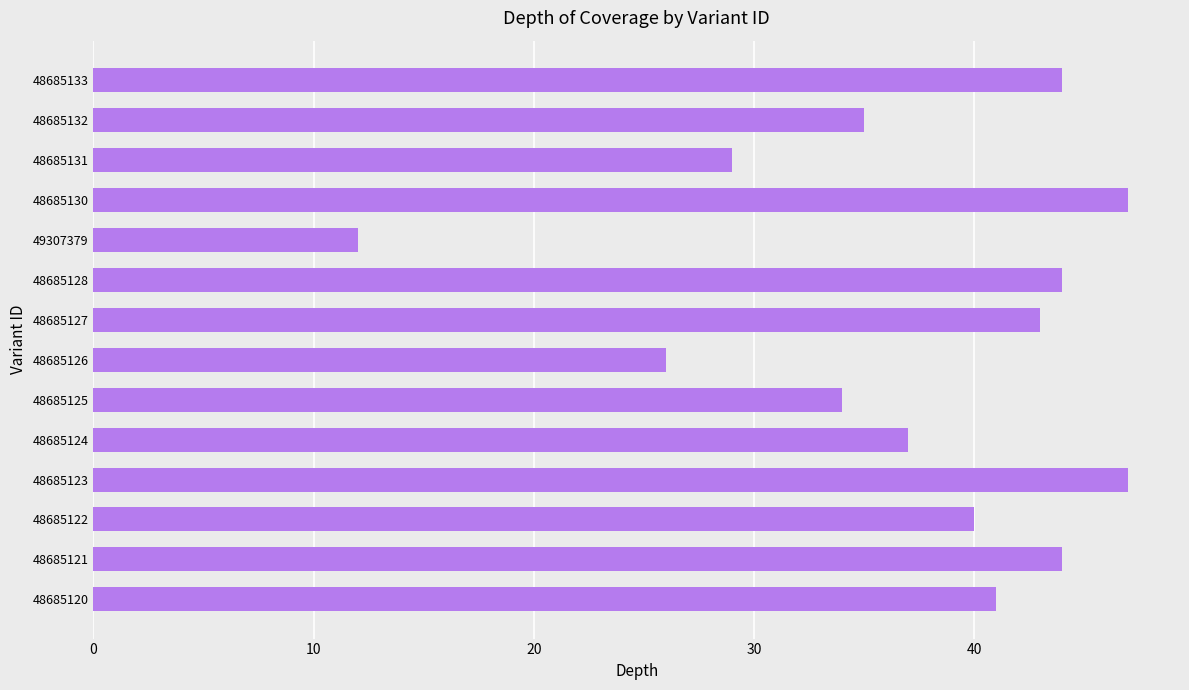

What is the change in value from 48685123 to 48685133?

-3